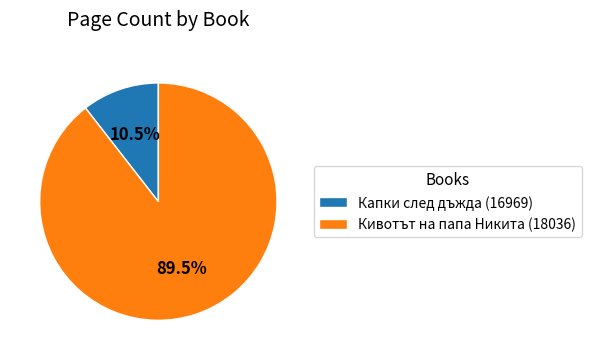

Which has a higher value, Капки след дъжда (16969) or Кивотът на папа Никита (18036)?

Кивотът на папа Никита (18036)